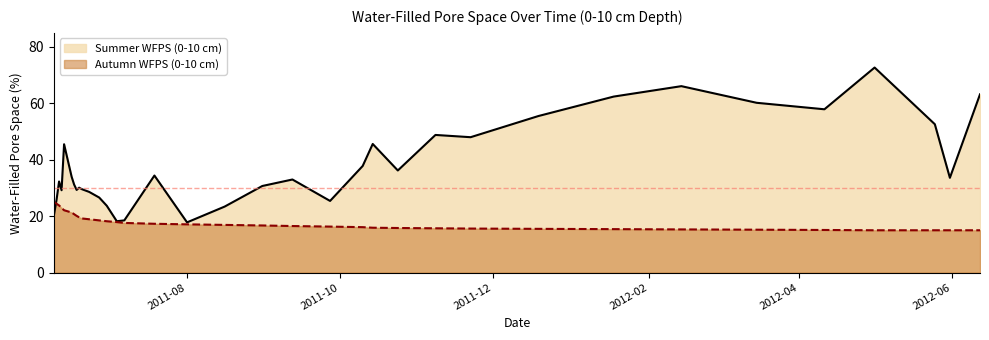

Reading left to right, transcribe all the data shown in this chart.

Summer WFPS (0-10 cm): 20.6	25.8	32.3	29.2	45.5	34.0	31.2	29.3	30.1	29.6	28.6	26.6	23.7	18.2	18.5	34.4	17.8	23.4	30.7	33.0	25.4	37.8	45.6	36.2	48.8	48.0	55.5	62.4	66.1	60.2	57.9	72.7	52.6	33.6	63.2
Autumn WFPS (0-10 cm): 25.0	24.4	23.8	22.9	22.1	21.3	20.7	20.1	19.6	19.2	18.9	18.5	18.2	17.9	17.6	17.3	17.1	16.9	16.7	16.5	16.3	16.1	15.9	15.8	15.7	15.6	15.5	15.4	15.3	15.2	15.1	15.0	15.0	15.0	15.0